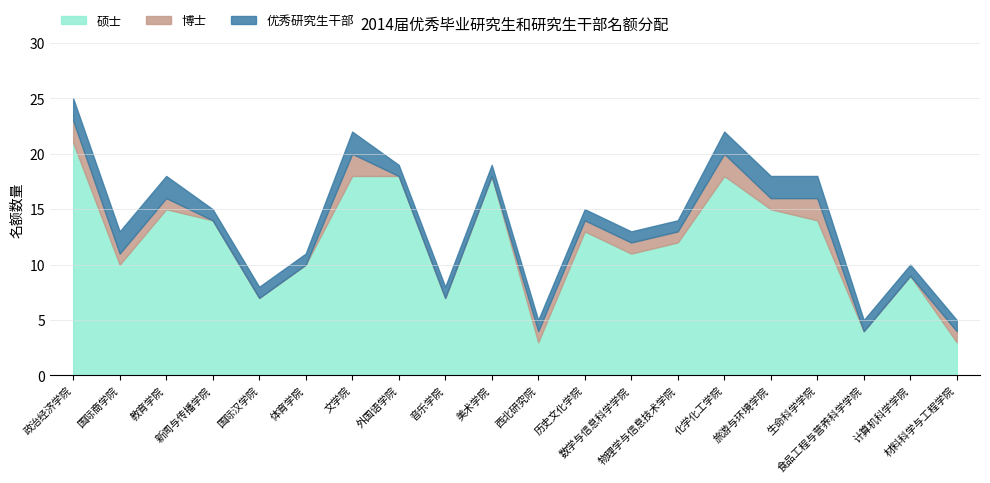

True or false: 博士 and 硕士 cross at least once.

False